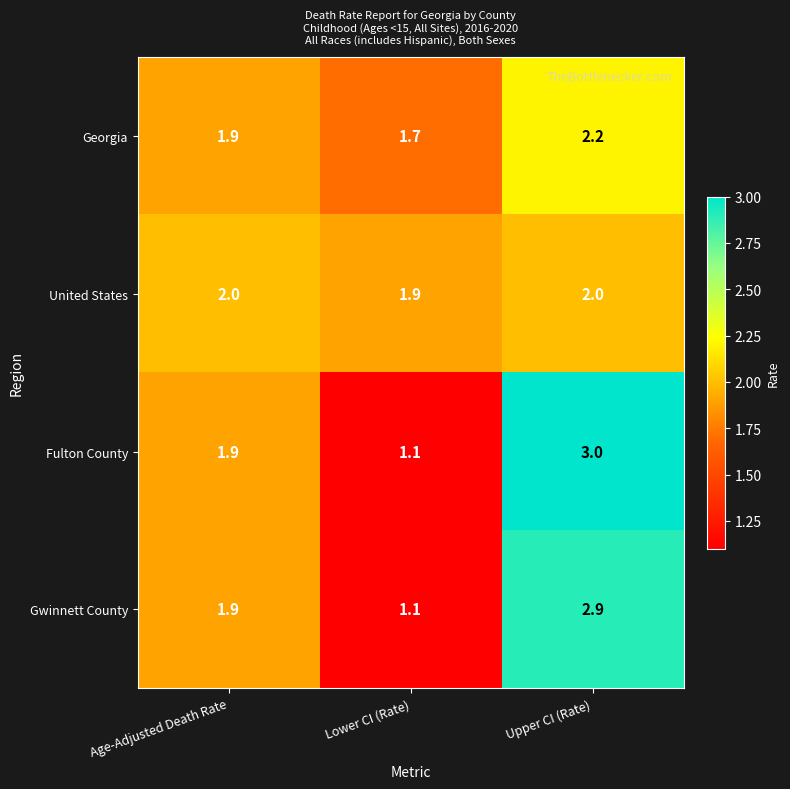

Which series has the largest range (max minus min)?

Fulton County